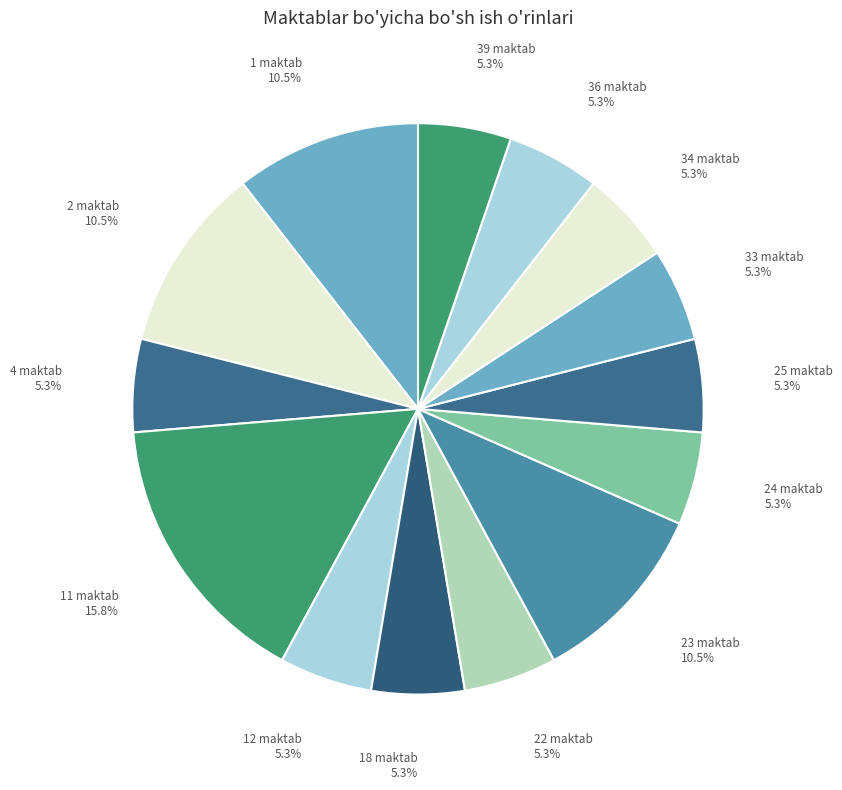

Is there a majority slice in this chart?

No